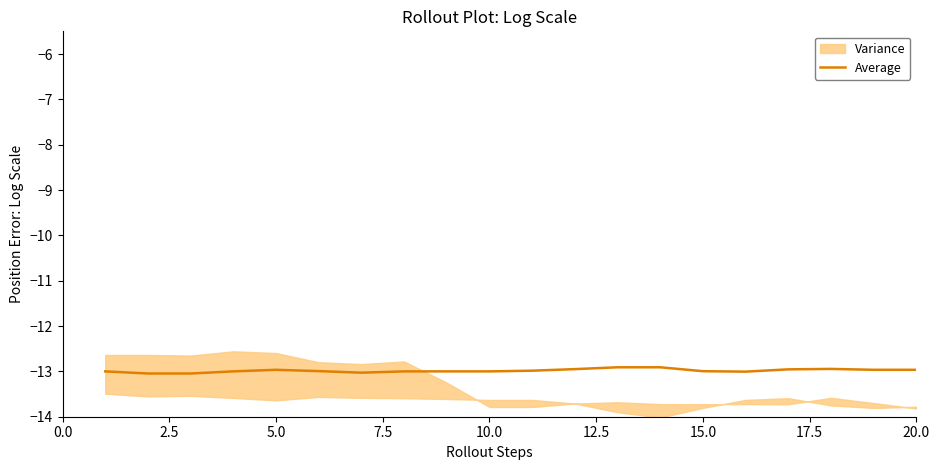

What is the highest value of the Average series?

-12.9